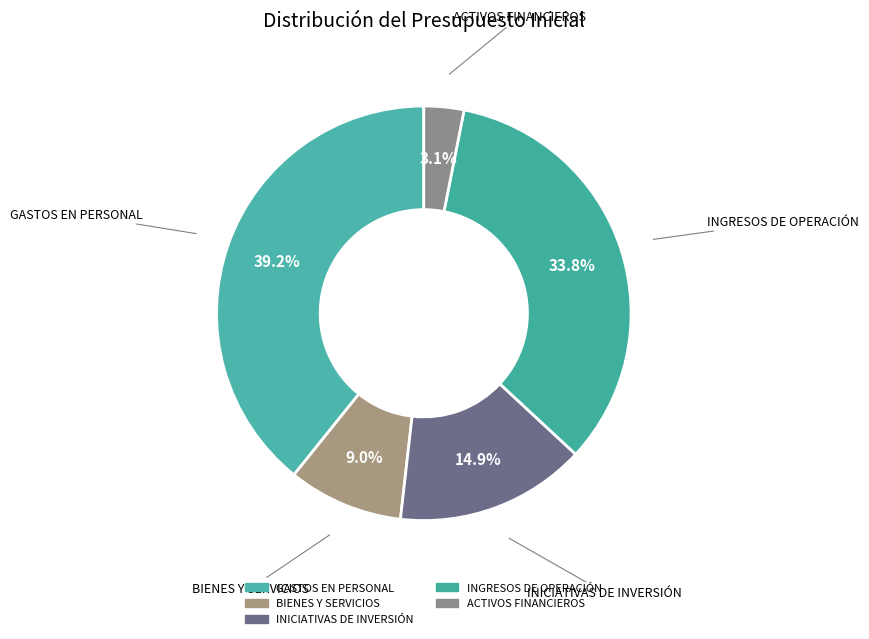

How many slices are in this pie chart?

5